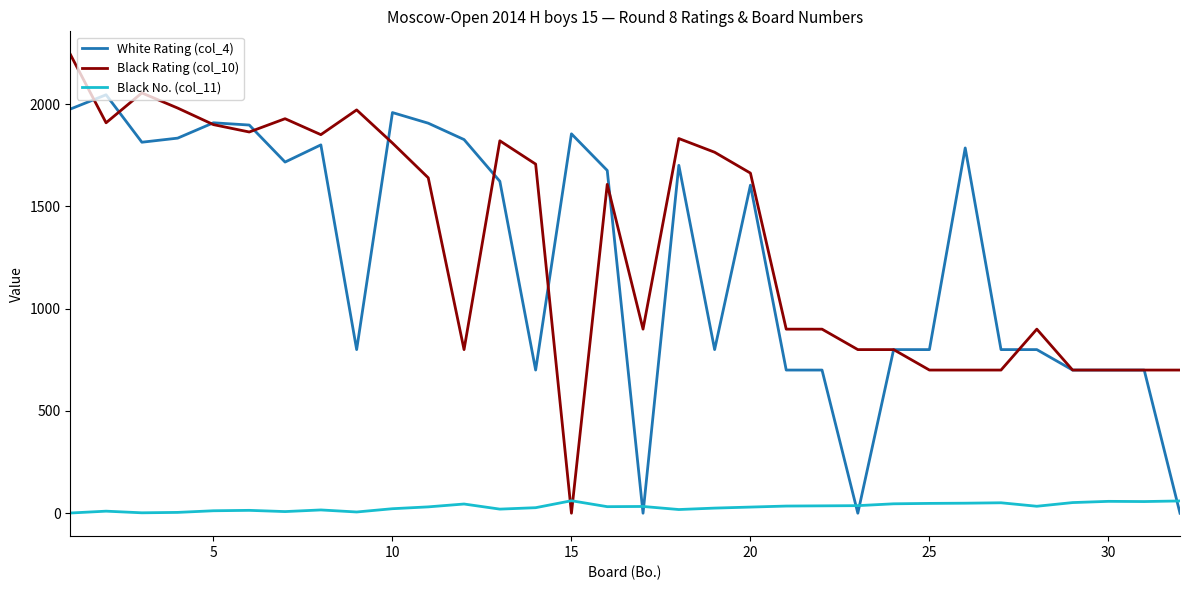

After their last crossing, which series has the higher values: White Rating (col_4) or Black No. (col_11)?

Black No. (col_11)